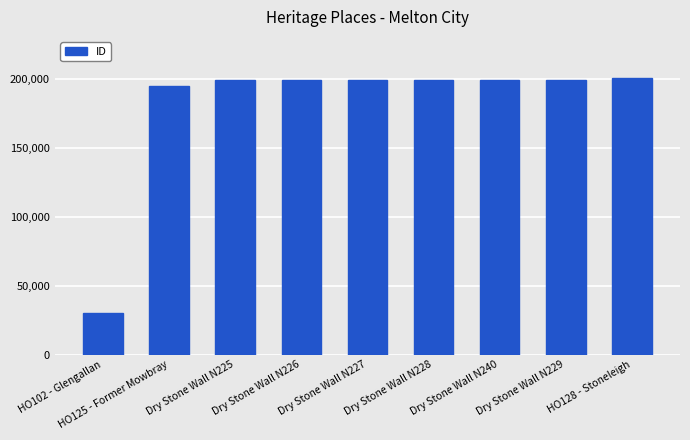

What is the sum of all values?

1623113